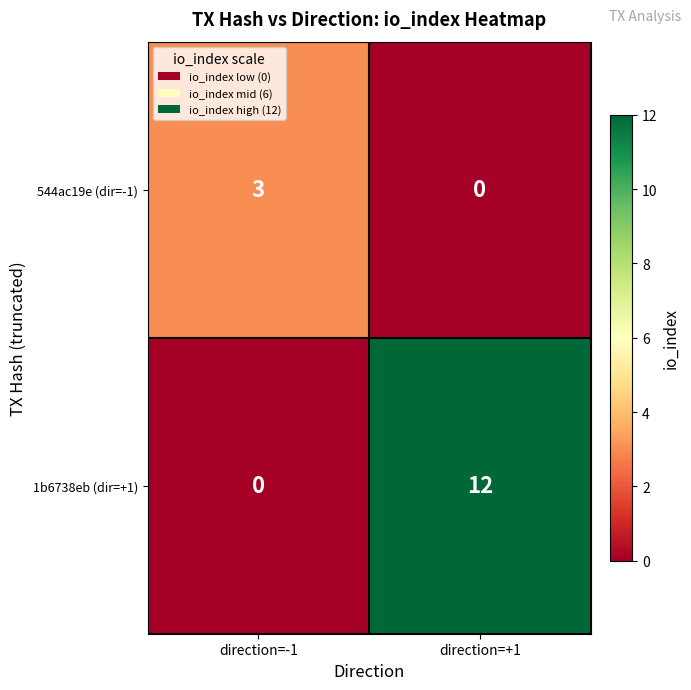

Reading left to right, what are all the values shown in this chart?

544ac19e (dir=-1): direction=-1=3	direction=+1=0
1b6738eb (dir=+1): direction=-1=0	direction=+1=12